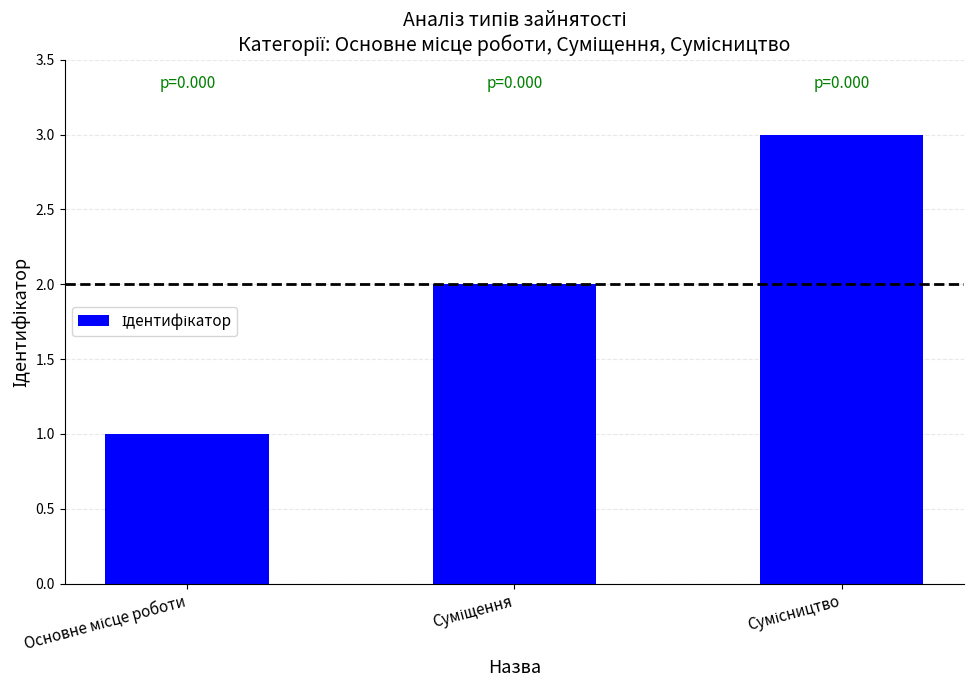

What is the sum of all values?

6